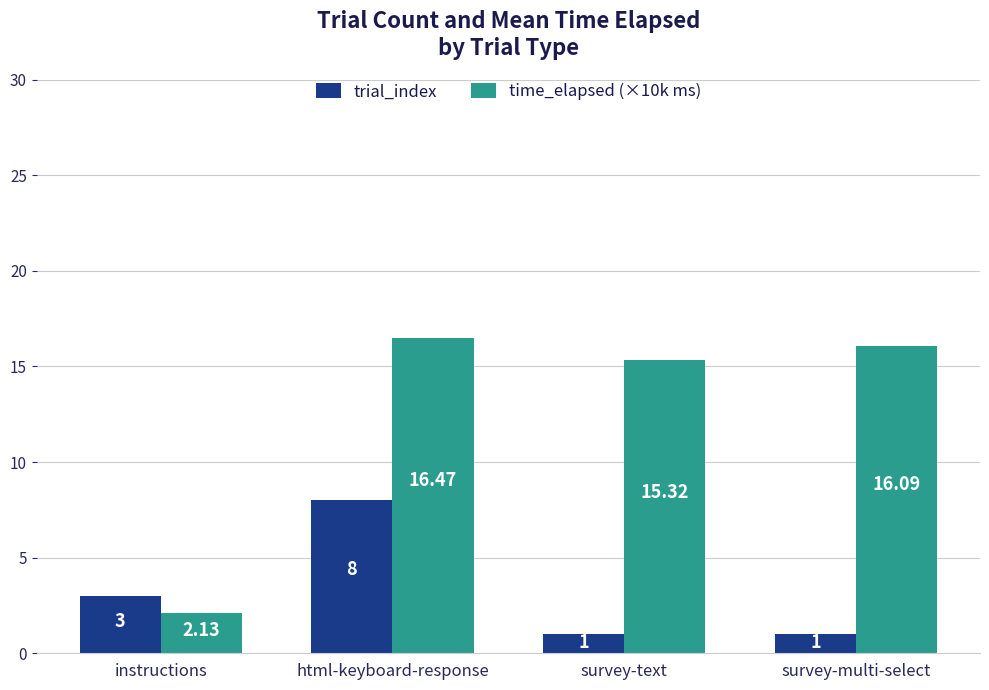

At which label is time_elapsed (×10k ms) closest to 9?

survey-text